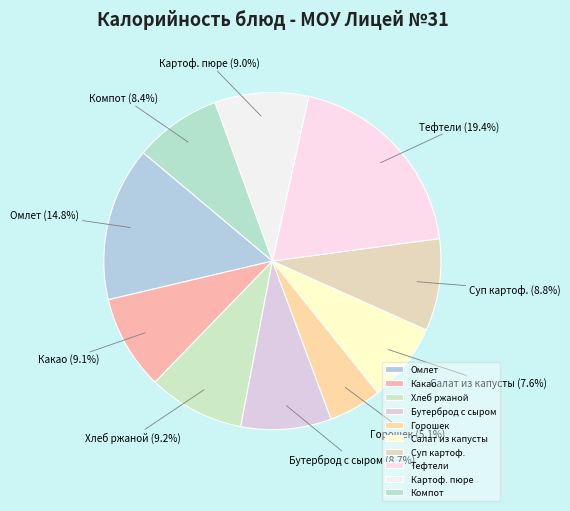

What percentage is the Бутерброд с сыром slice, to the nearest percent?

9%